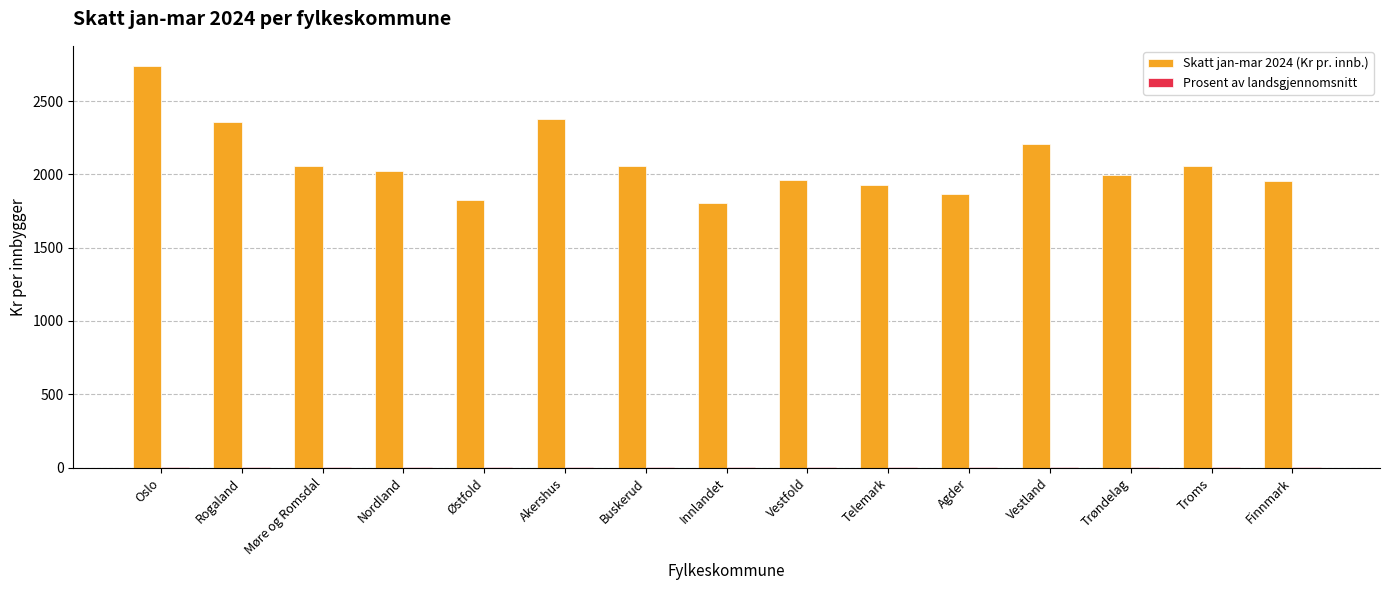

Which series has the largest range (max minus min)?

Skatt jan-mar 2024 (Kr pr. innb.)